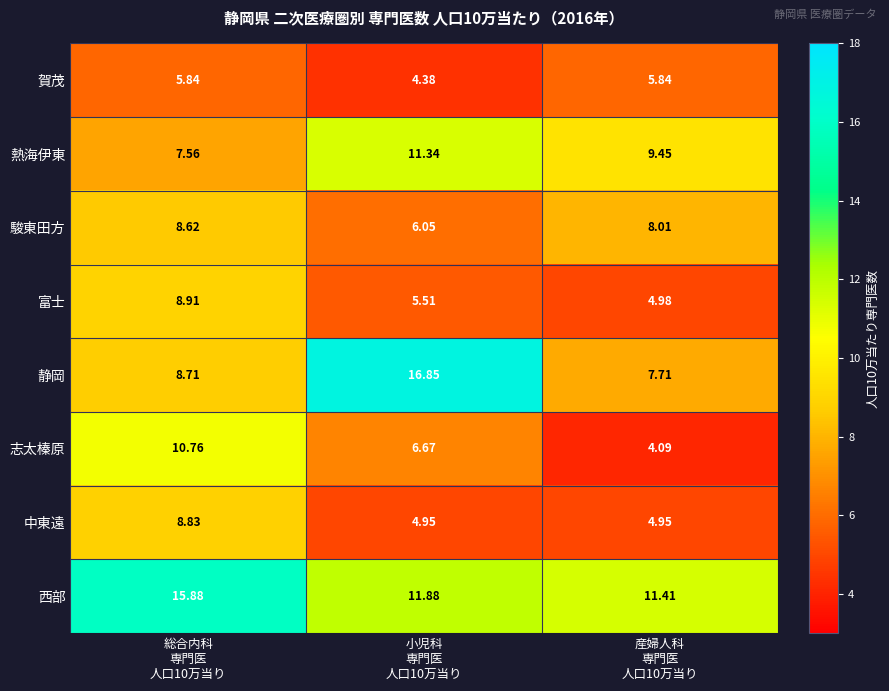

Rank the series by their maximum value, from lowest to highest.

賀茂, 駿東田方, 中東遠, 富士, 志太榛原, 熱海伊東, 西部, 静岡